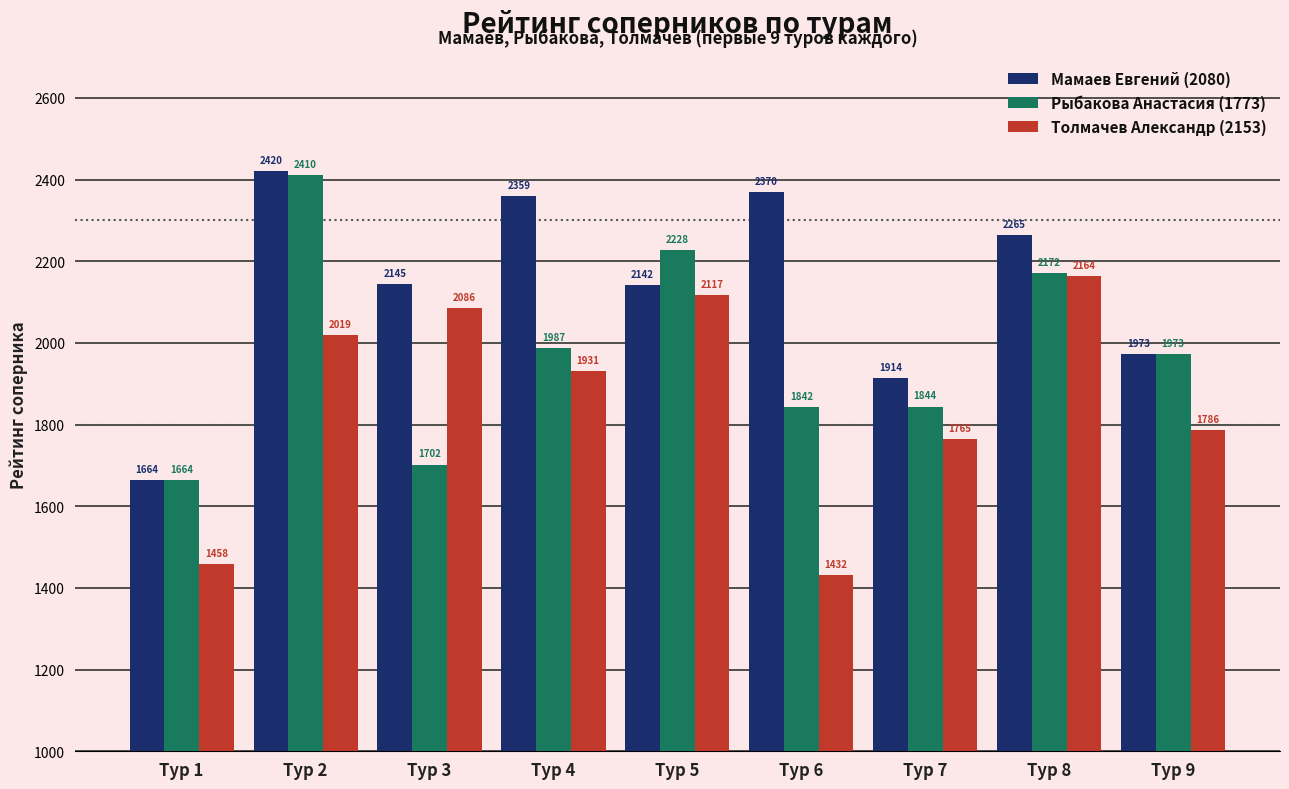

List the labels in order of Толмачев Александр (2153) value, largest first.

Тур 8, Тур 5, Тур 3, Тур 2, Тур 4, Тур 9, Тур 7, Тур 1, Тур 6